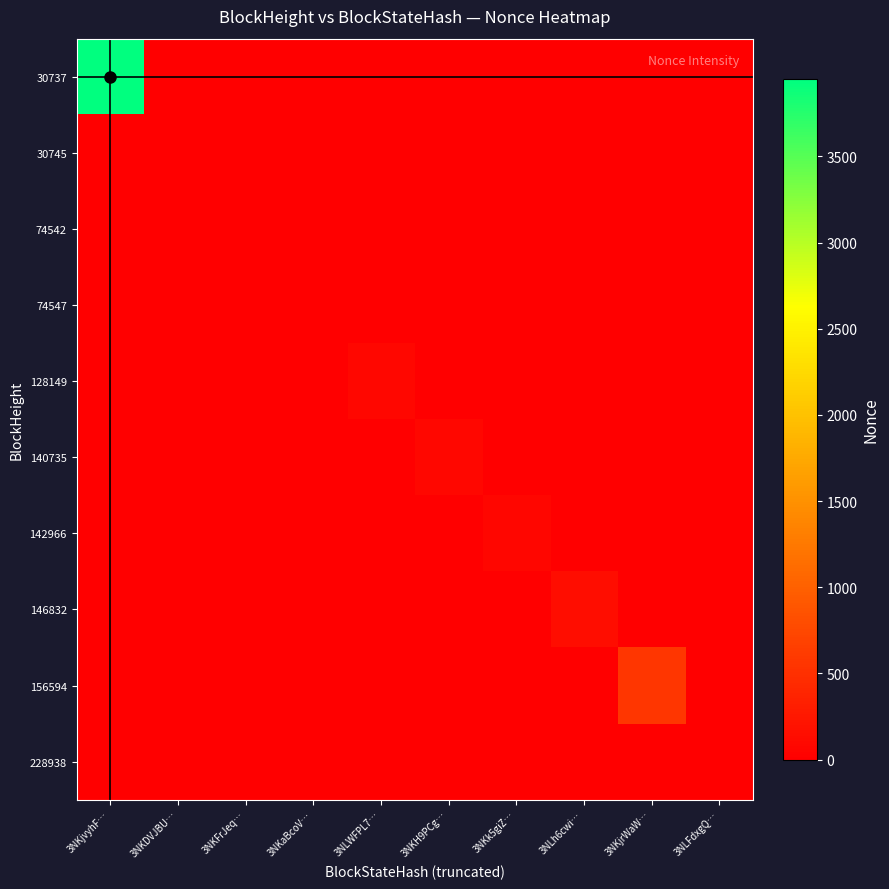

What is the greatest value displayed?

3951